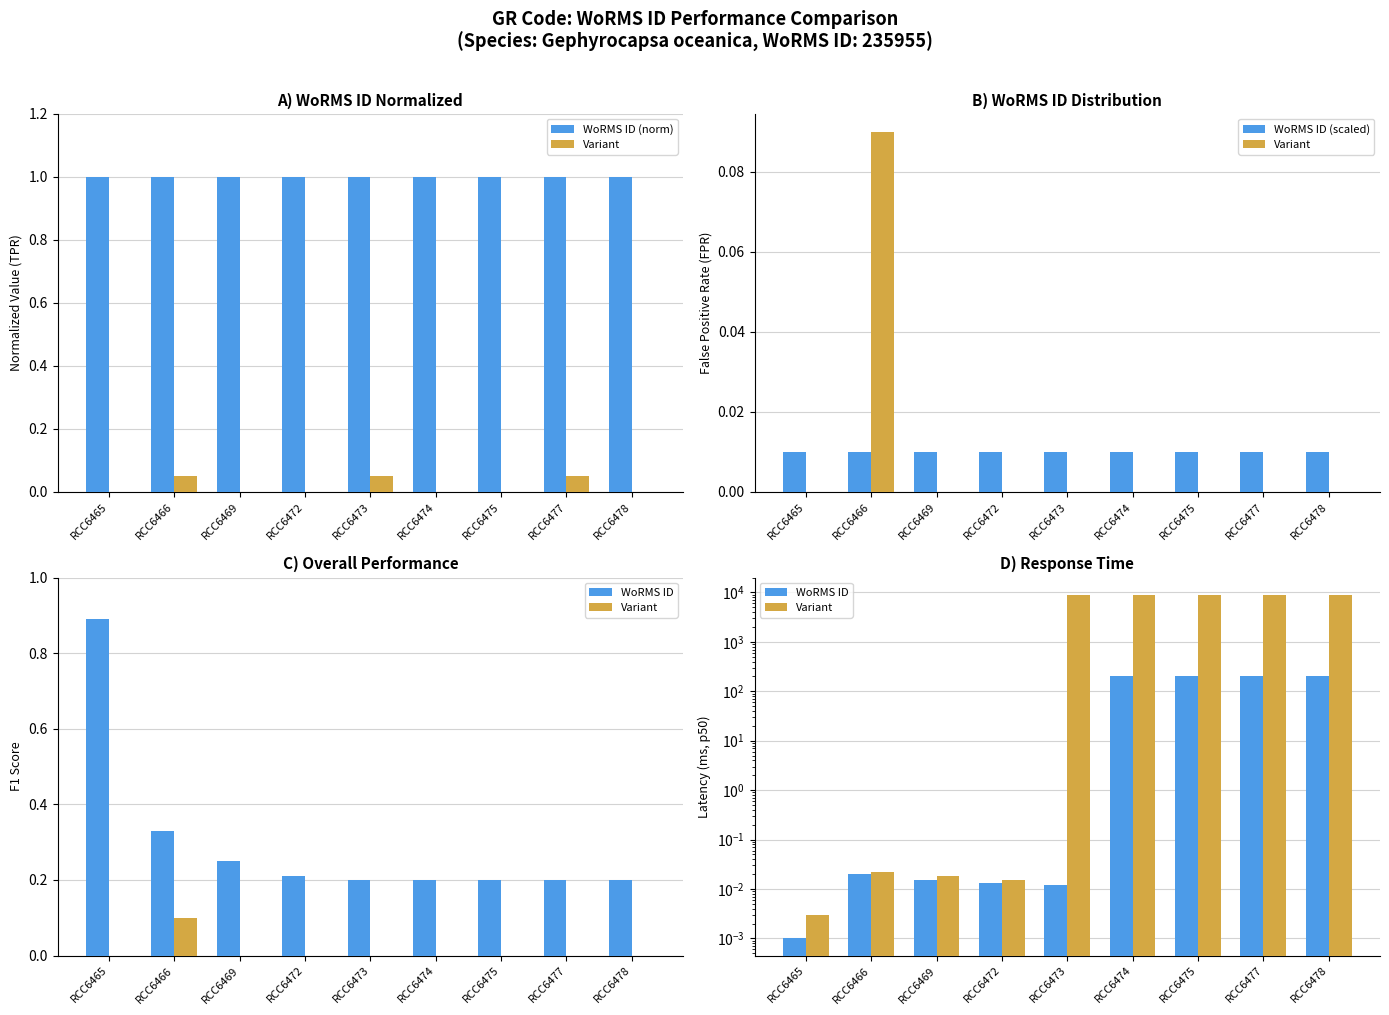

True or false: WoRMS ID has a value of 200.0 at RCC6474.

True